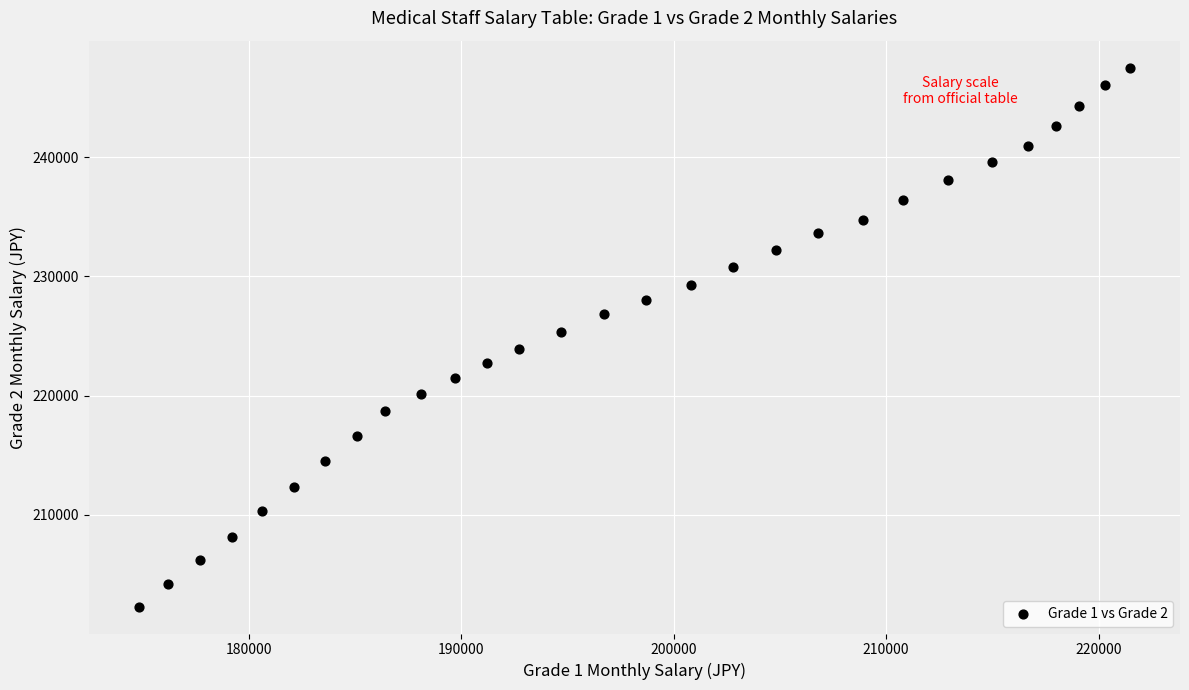

What is the range of Y values (max minus min)?

45200